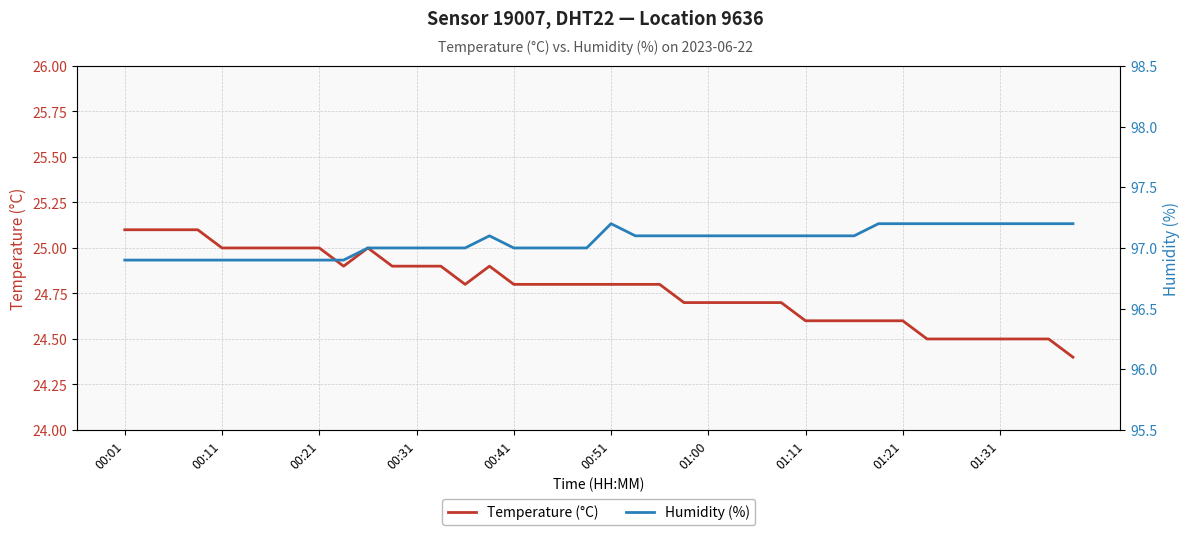

At how many categories does at least one series exceed 27?

40